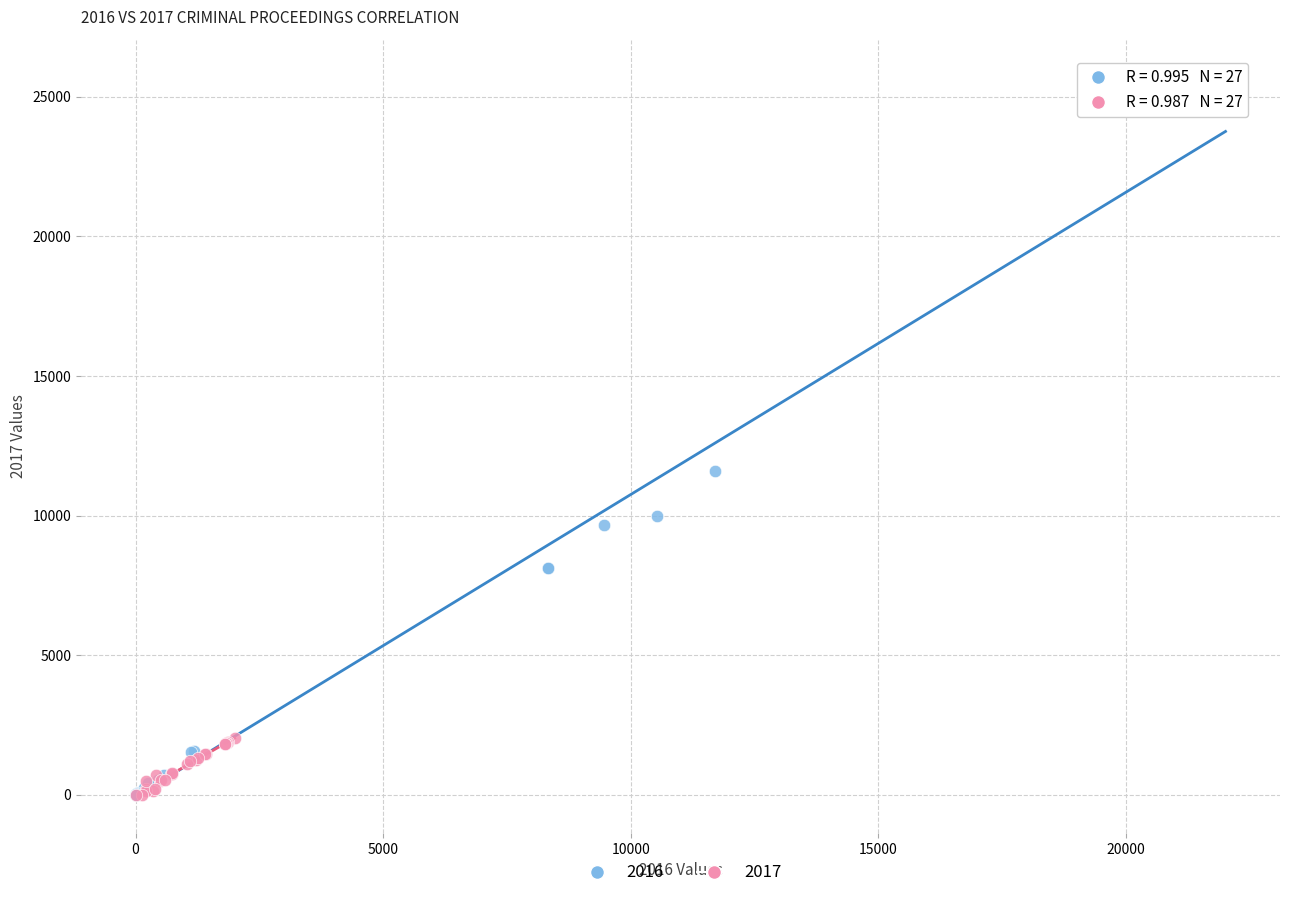

Which series reaches the maximum Y coordinate?

2016